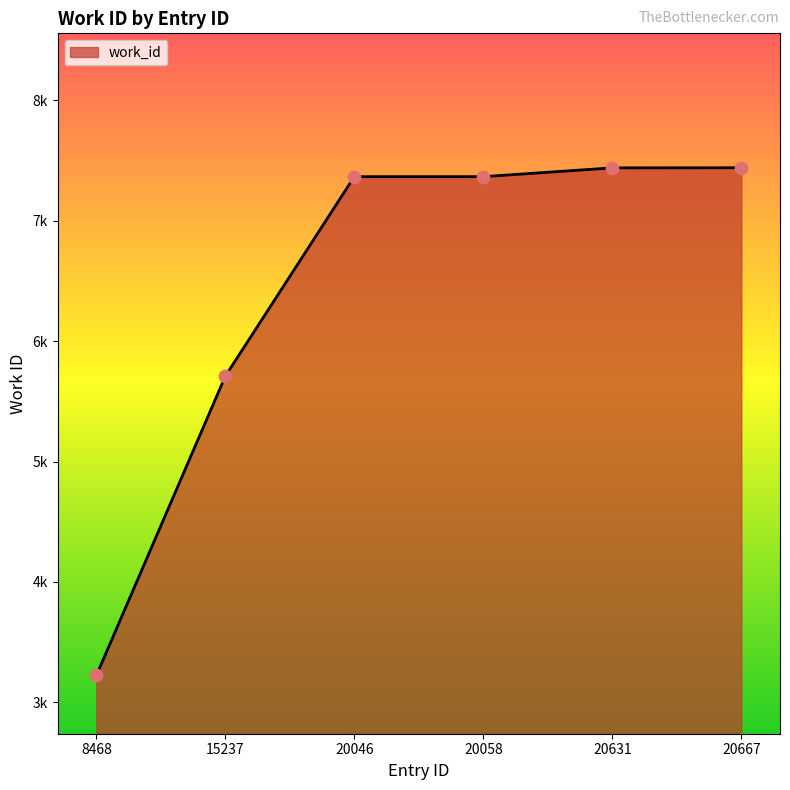

Is this an area chart (filled region under the line)?

Yes